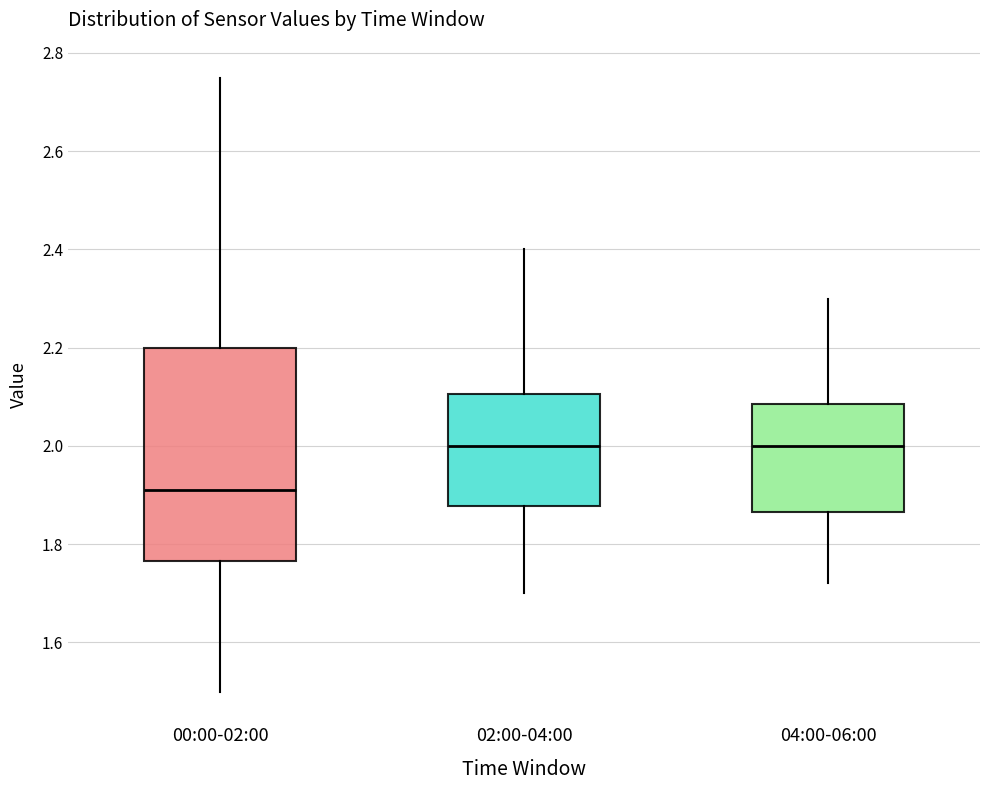

Comparing the boxes themselves (not the whiskers), which one is the tallest?

00:00-02:00